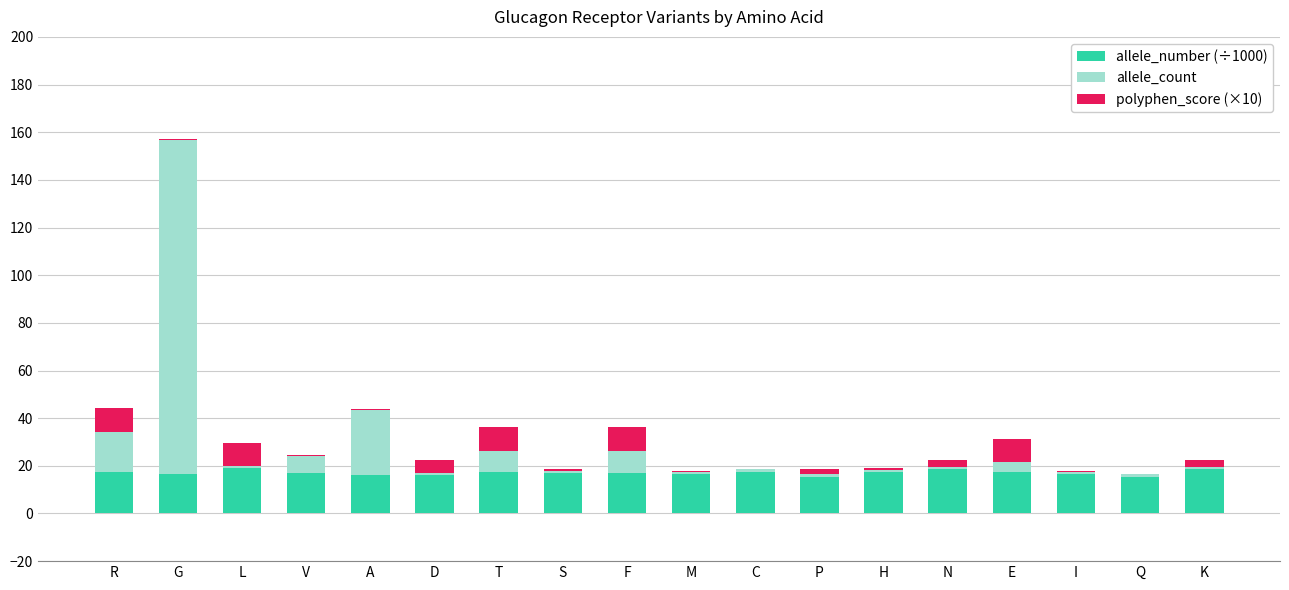

What is the maximum value for allele_number (÷1000)?

18.9